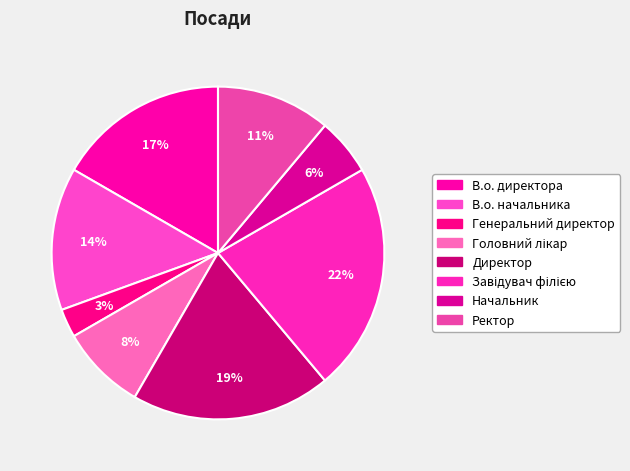

To the nearest percent, what percentage of the pie is Директор?

19%